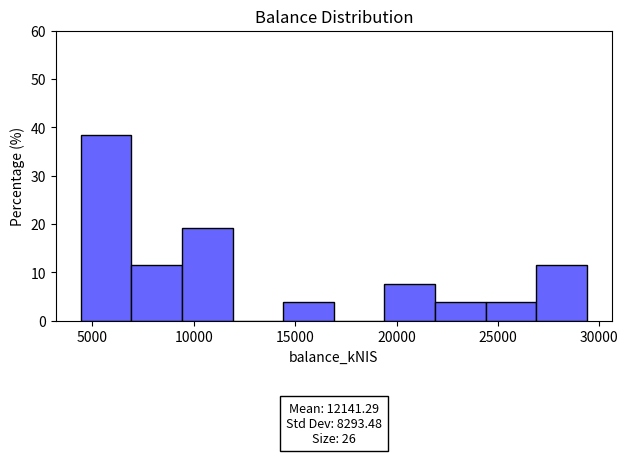

Which range on the x-axis has the tallest bar?

4500 to 7000